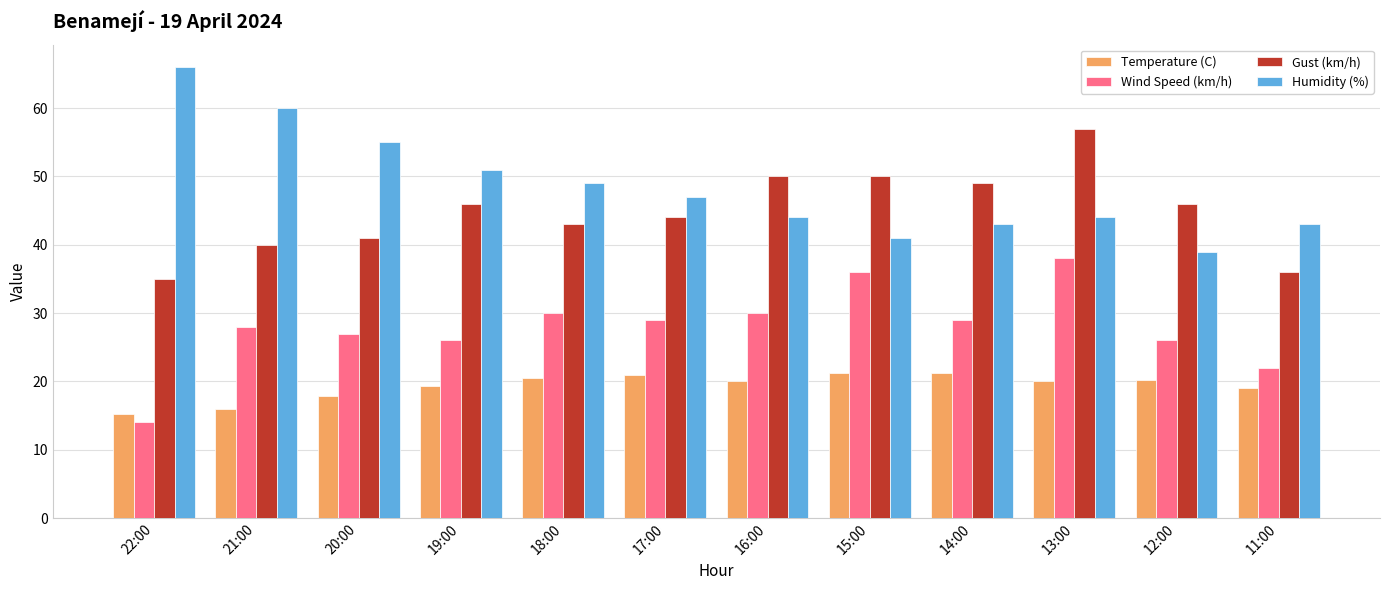

Which label corresponds to the smallest value in the chart?

22:00